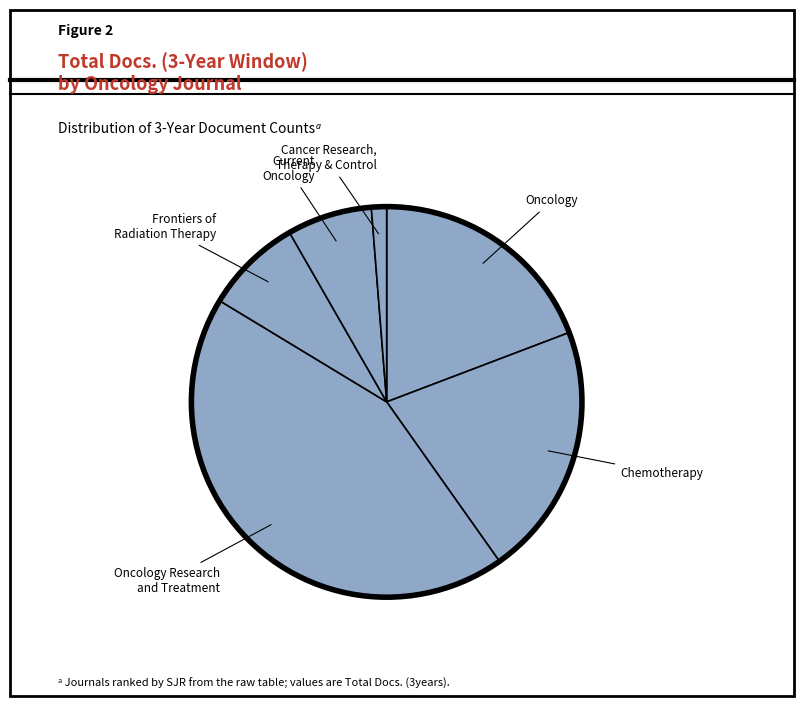

Which category has the biggest portion of the pie?

Oncology Research and Treatment